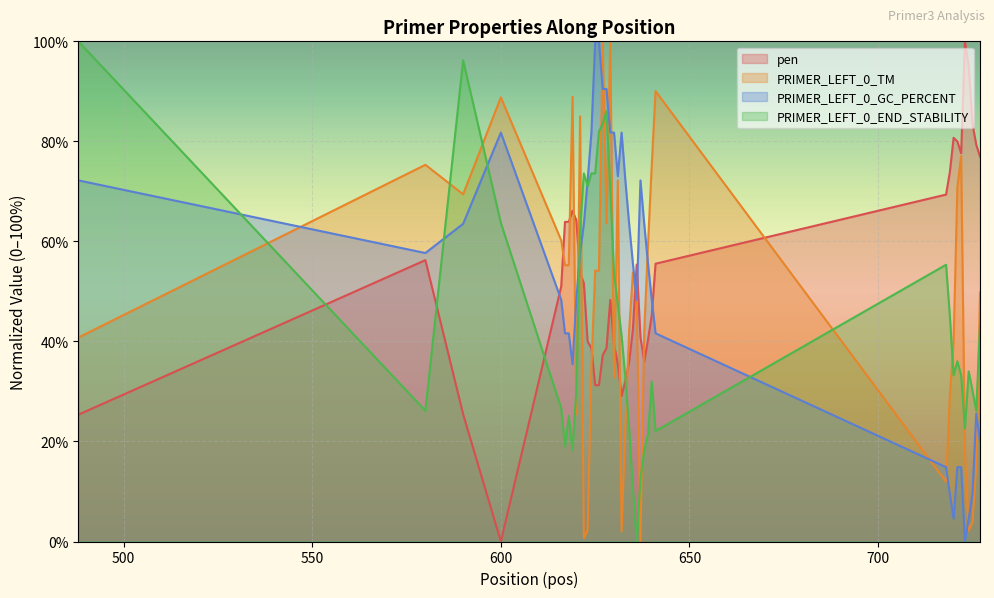

Is the value of PRIMER_LEFT_0_END_STABILITY at 631 greater than the value of PRIMER_LEFT_0_GC_PERCENT at 723?

Yes